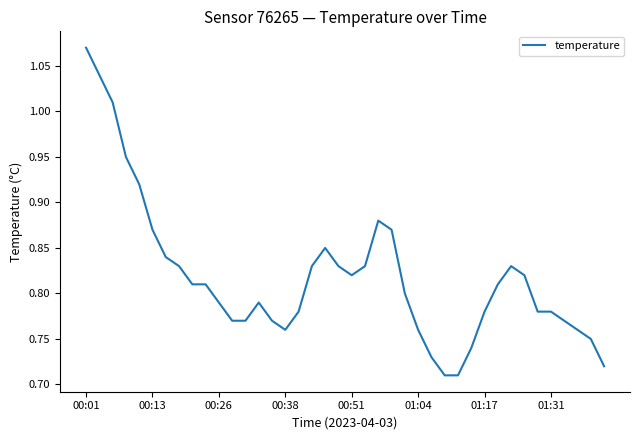

What is the difference between the maximum and minimum values?

0.4